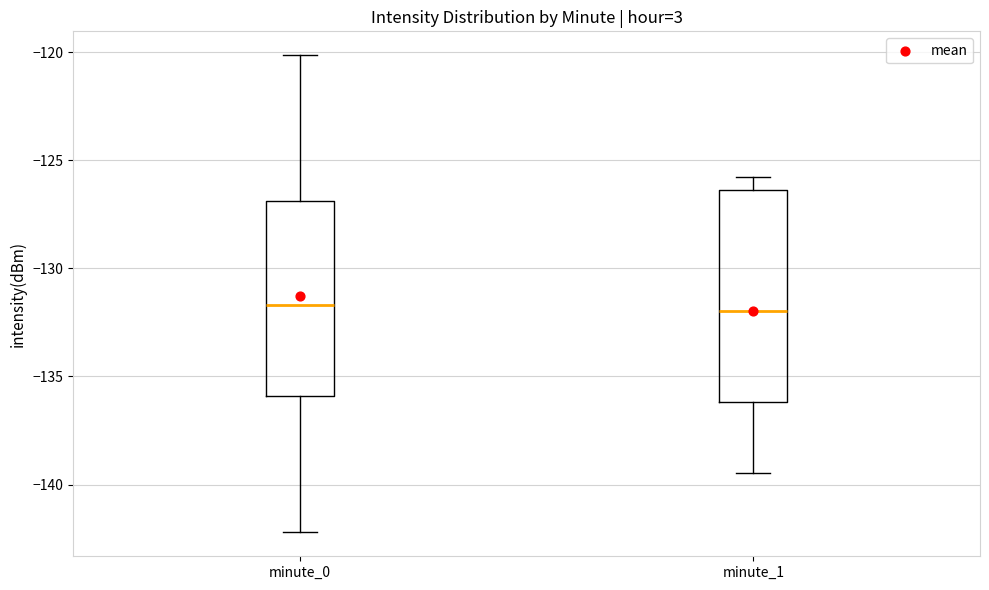

Where is the lower edge of the box for minute_1 on the y-axis? The values are not printed on the chart, so give them approximately, as read against the axis.

-136.0